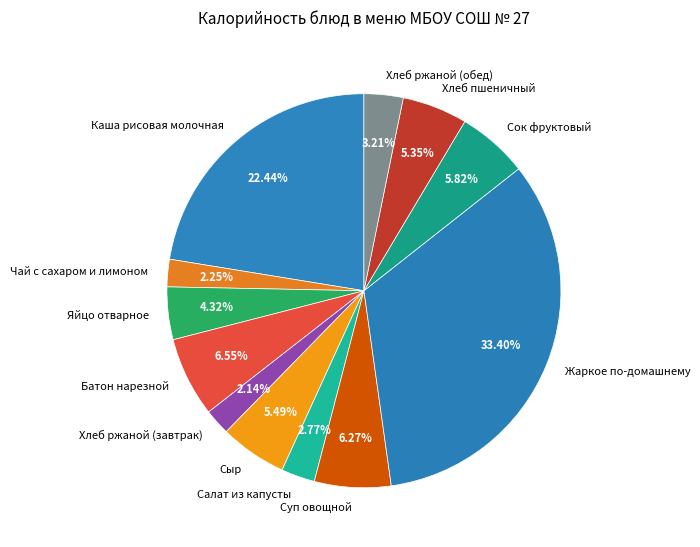

Approximately how many times larger is the value at Сыр compared to Сок фруктовый?

0.9